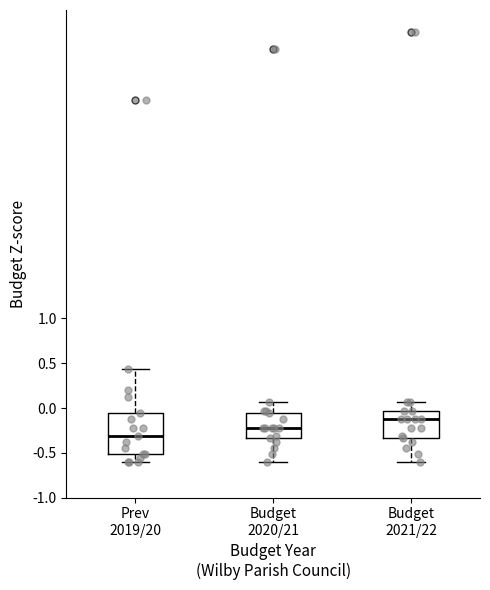

Where is the lower edge of the box for Budget 2020/21 on the y-axis? The values are not printed on the chart, so give them approximately, as read against the axis.

-0.35